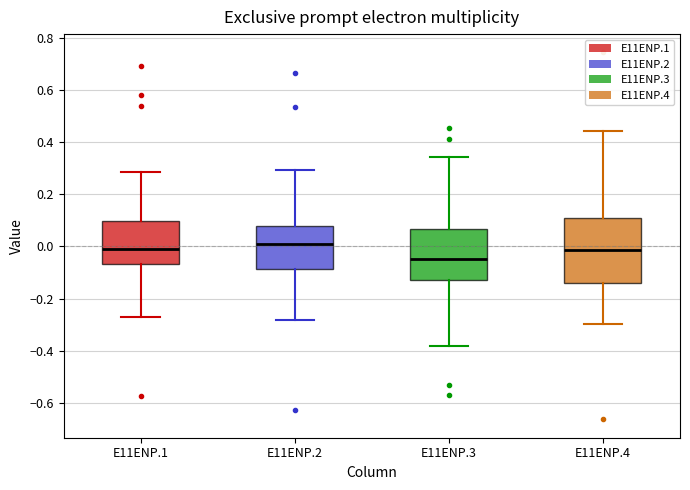

Where does the median line of the box for E11ENP.3 sit on the y-axis? The values are not printed on the chart, so give them approximately, as read against the axis.

-0.04